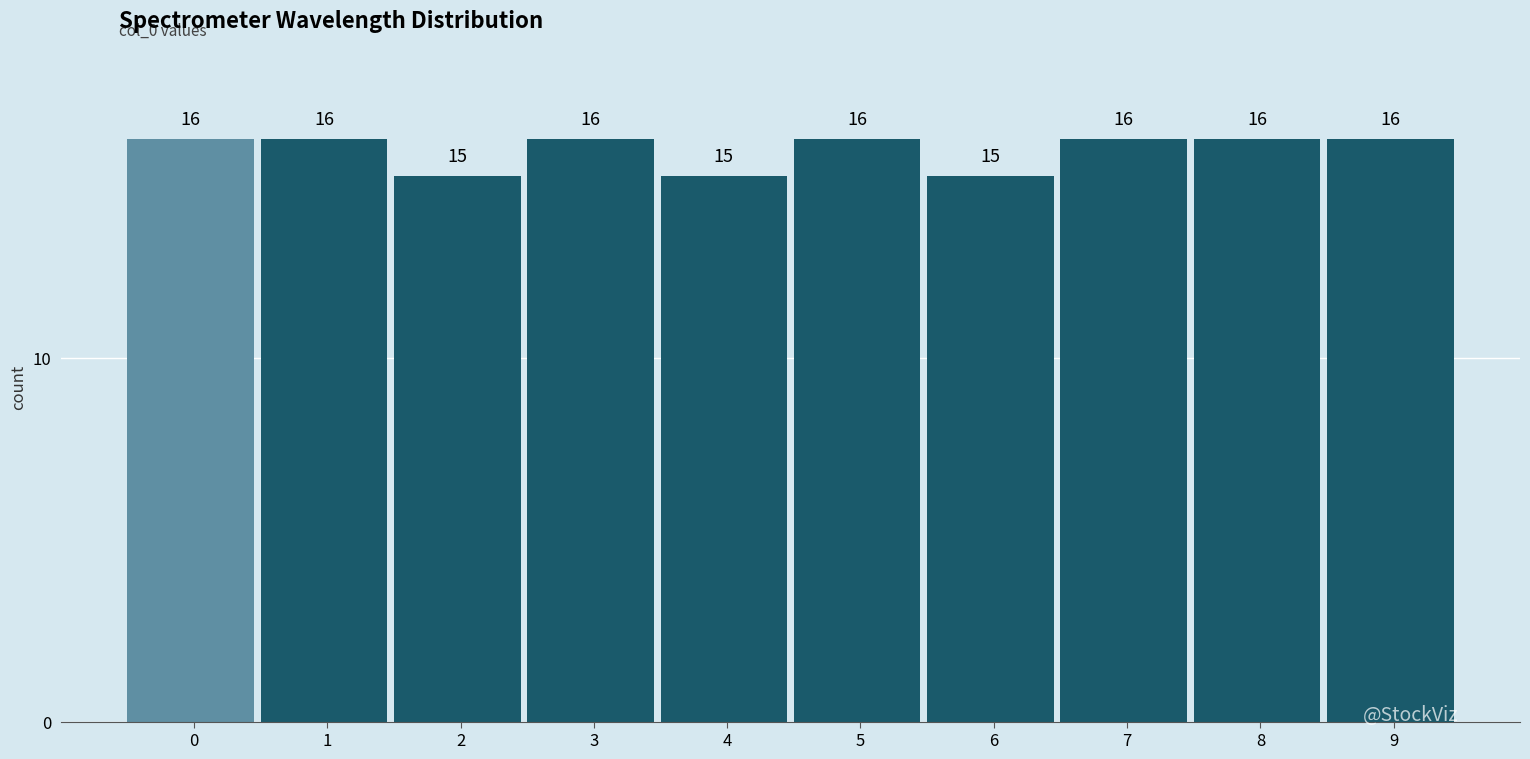

Reading left to right, transcribe all the data shown in this chart.

0=16	1=16	2=15	3=16	4=15	5=16	6=15	7=16	8=16	9=16